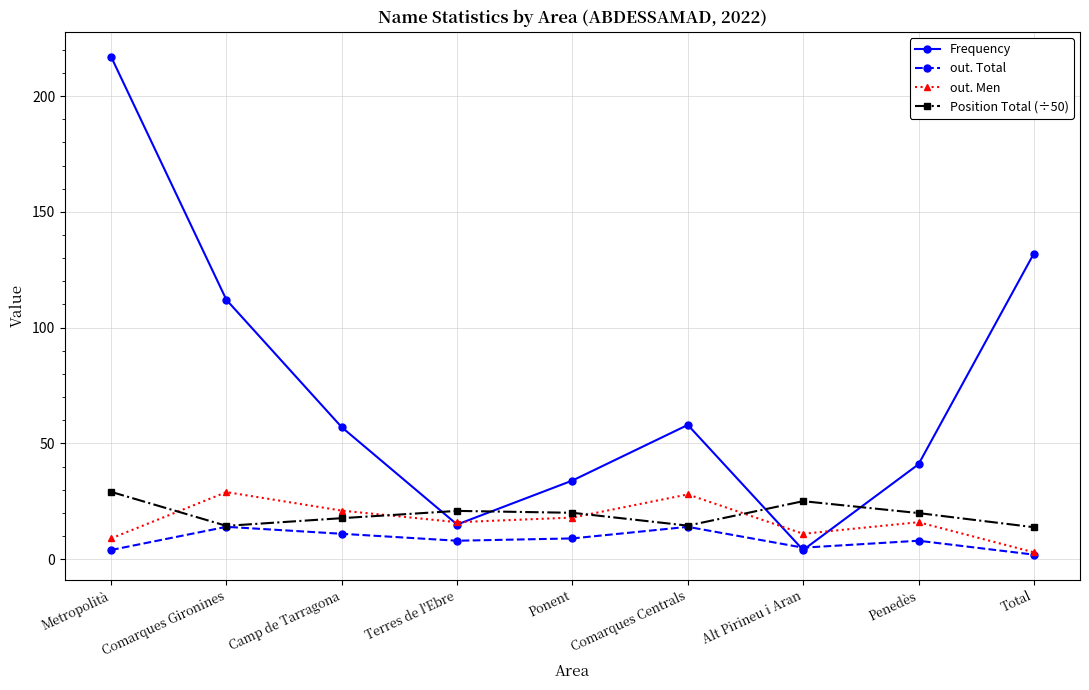

Which category has the highest value in the Frequency series?

Metropolità